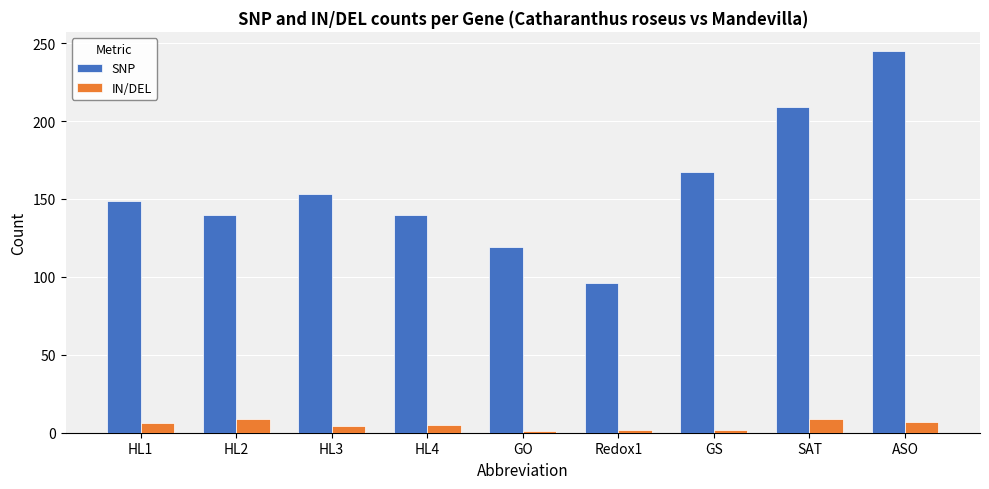

What is the sum of all IN/DEL values?

45